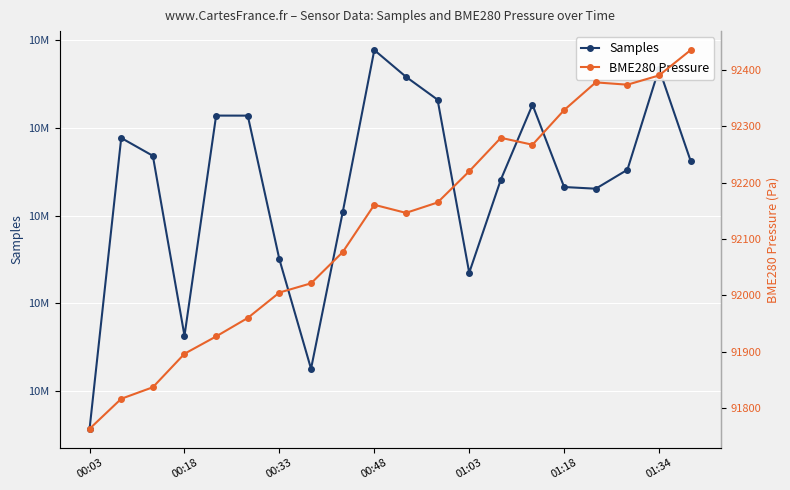

At which category does the chart reach its minimum across all series?

00:03